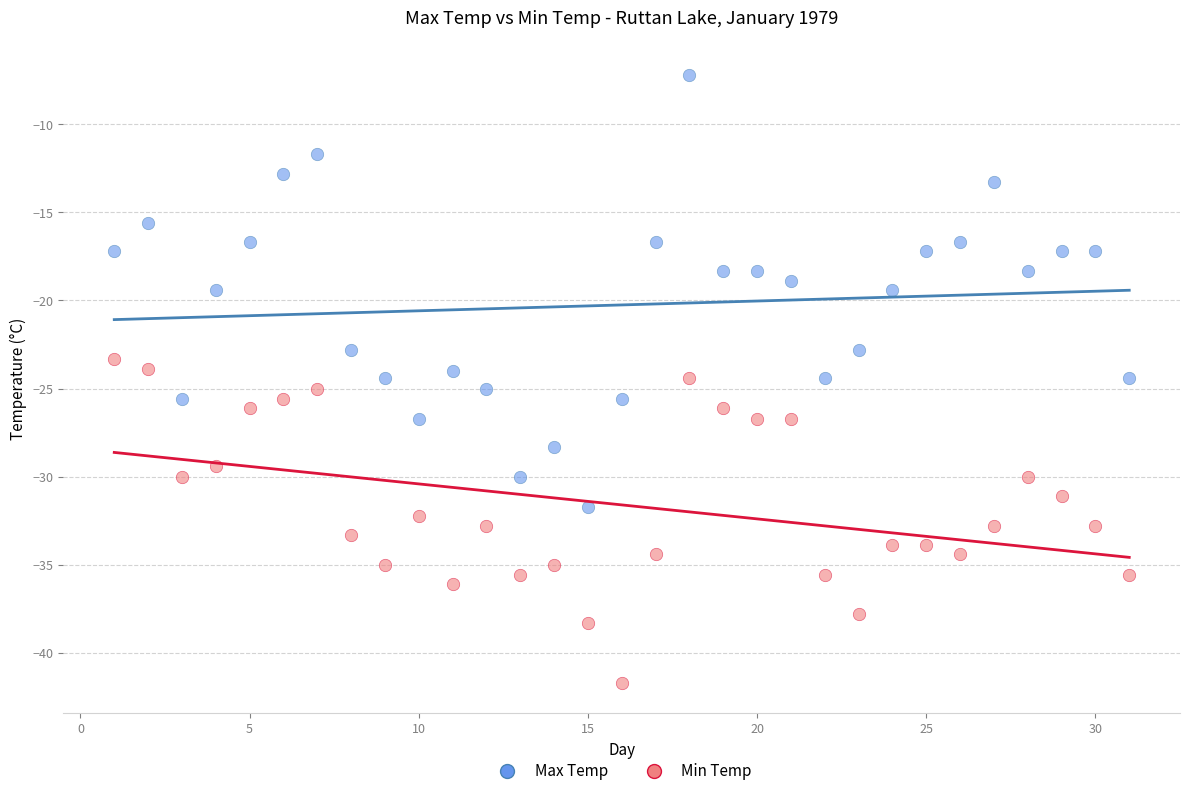

Which series reaches the minimum Y coordinate?

Min Temp